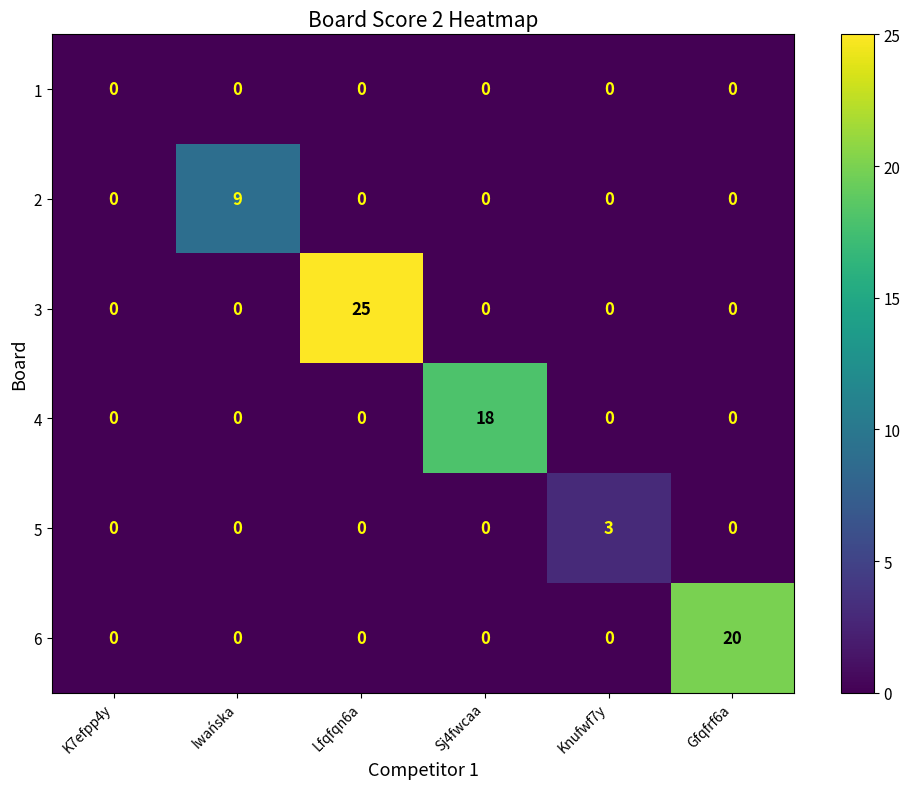

At how many categories does at least one series exceed 17?

3